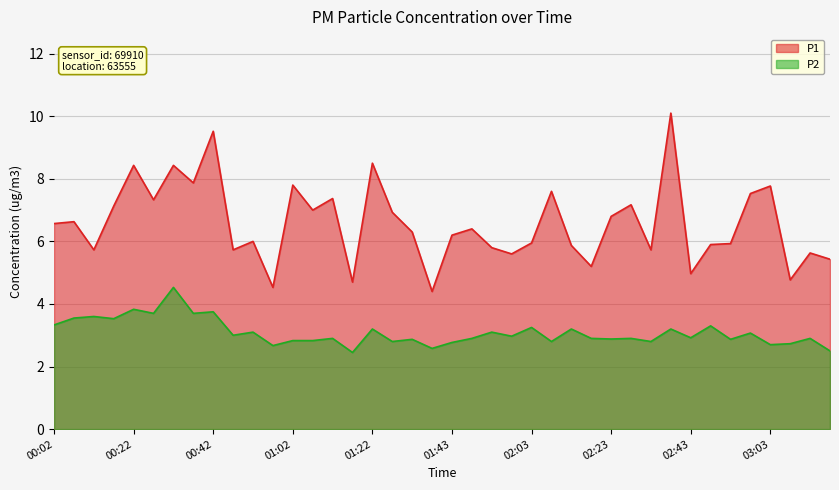

How many interior local valleys does the P2 series have?

15